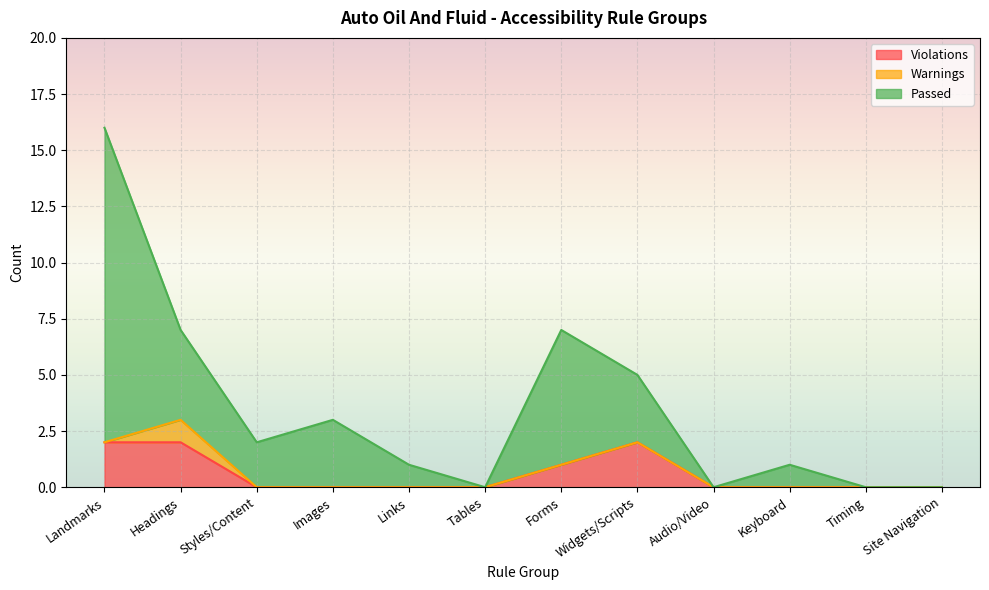

Does the chart display data point markers on the line(s)?

No